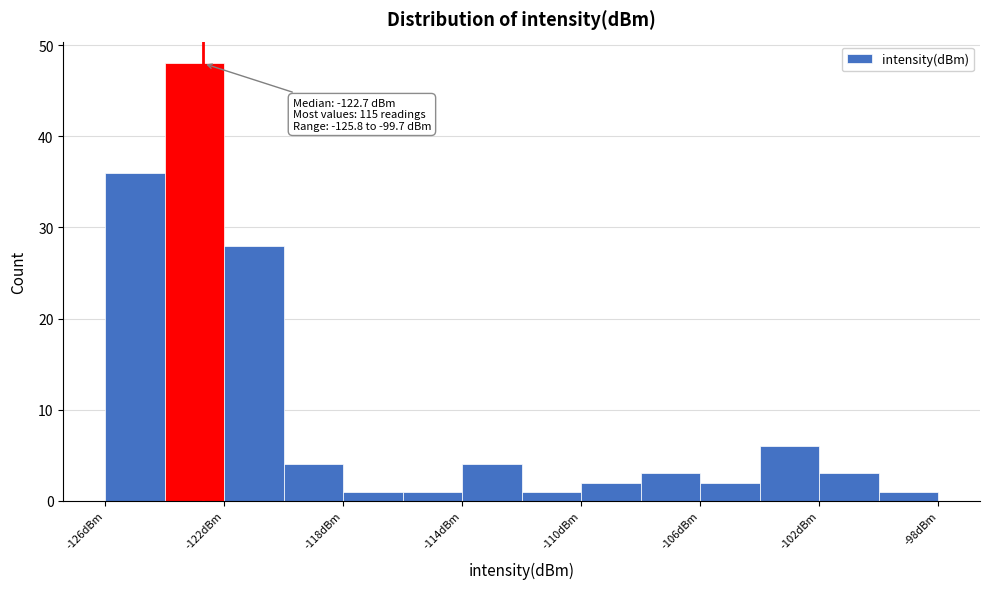

Over which range of the x-axis is the bar tallest?

-124 to -122